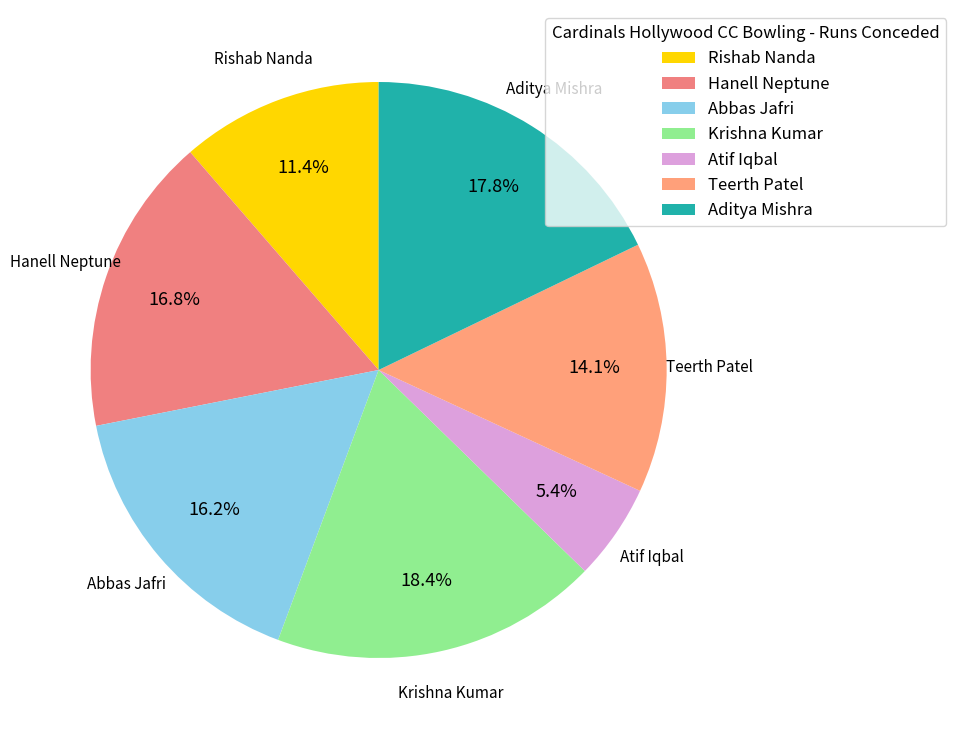

Between Rishab Nanda and Abbas Jafri, which is larger?

Abbas Jafri